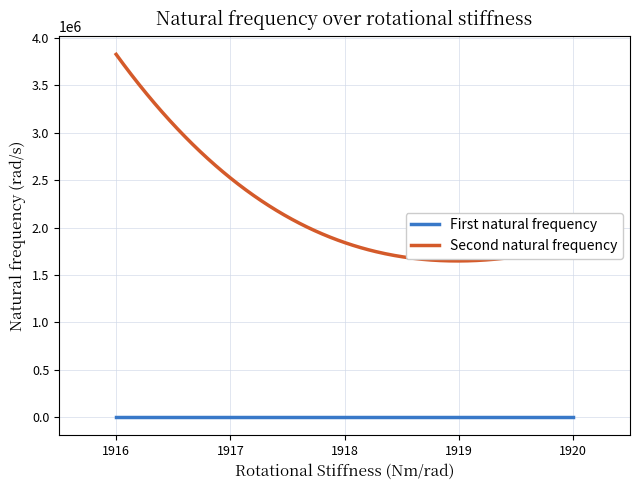

Which series has the largest range (max minus min)?

Second natural frequency